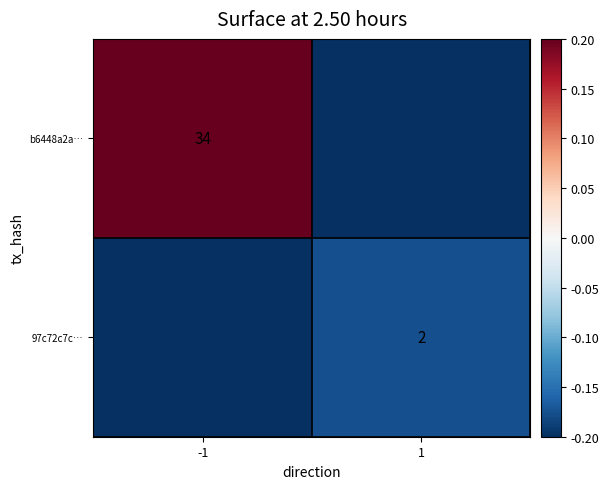

Is the value of b6448a2a… at -1 greater than the value of 97c72c7c… at 1?

Yes